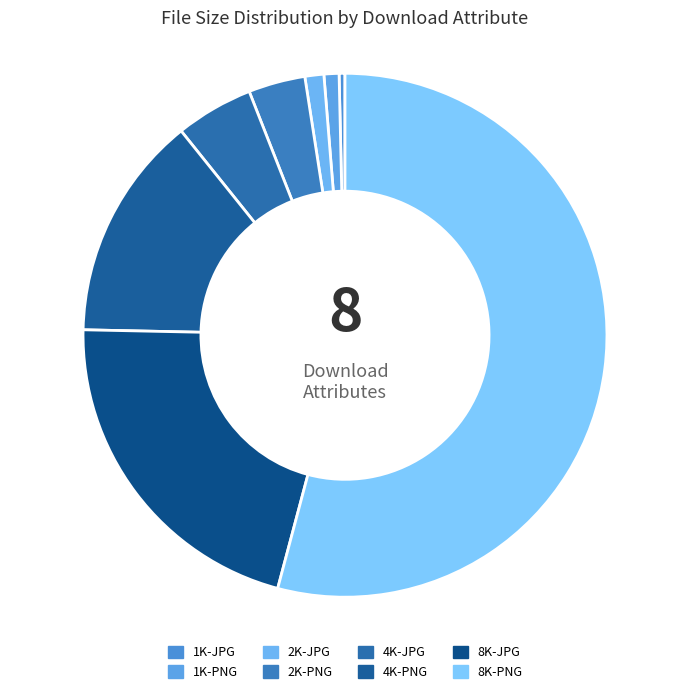

Is it true that 4K-JPG is 5% of the pie?

True